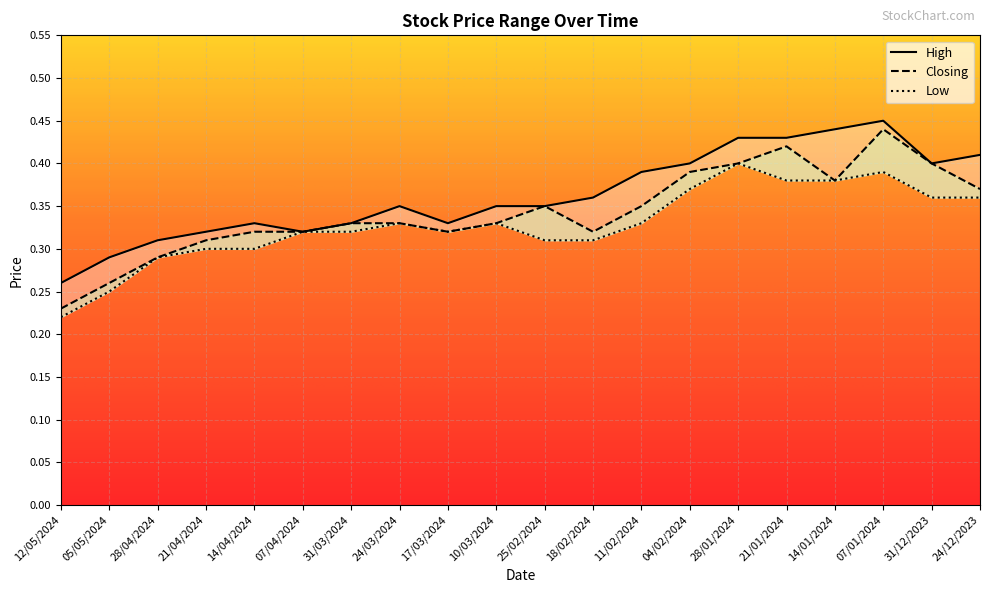

What is the greatest value displayed?

0.5